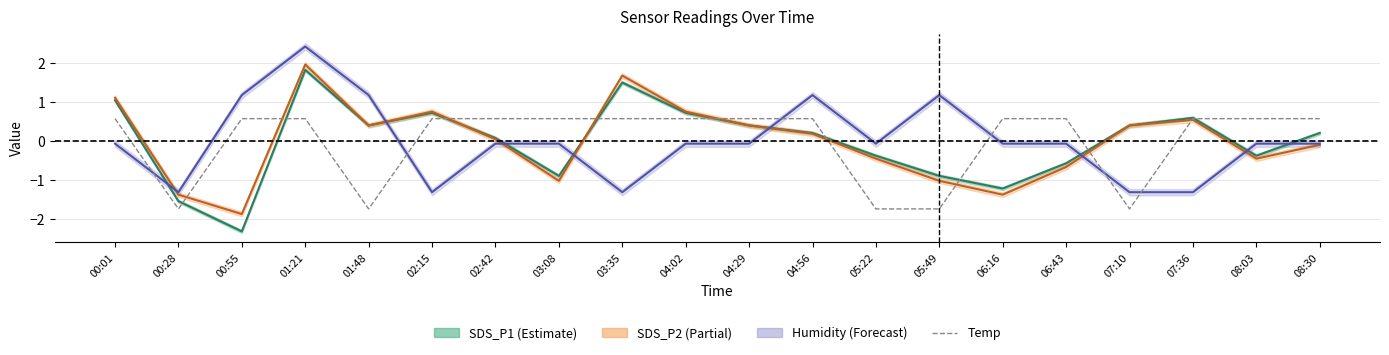

At which category does the data reach its first local valley?

00:28